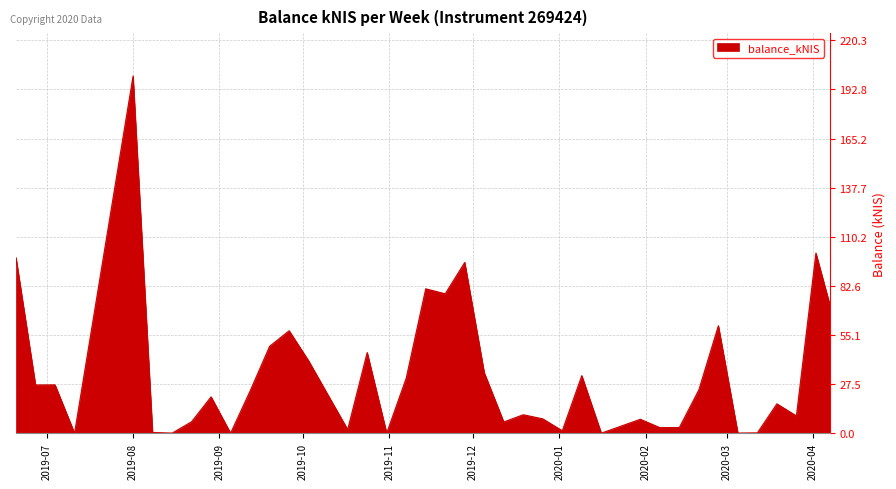

What is the difference between the maximum and minimum values?

200.3